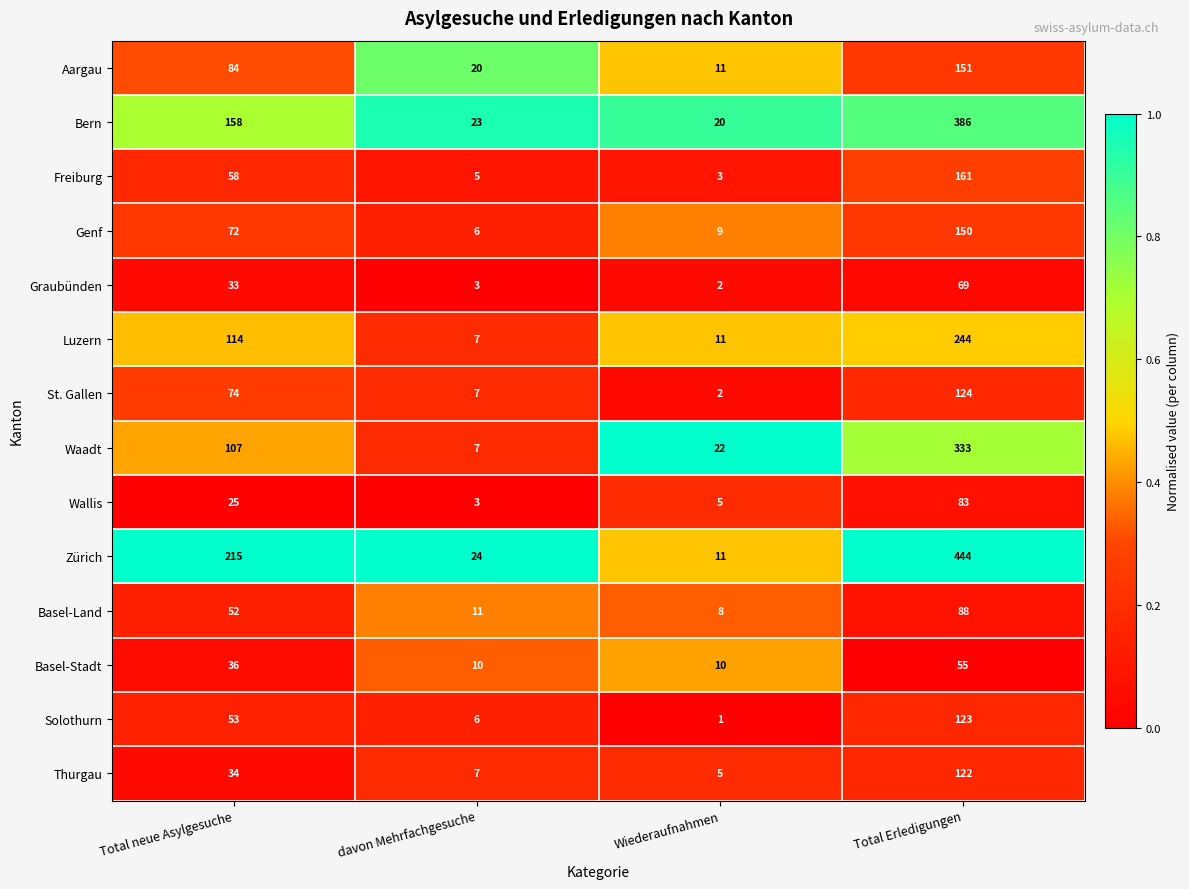

At which category does the chart reach its peak across all series?

Total Erledigungen